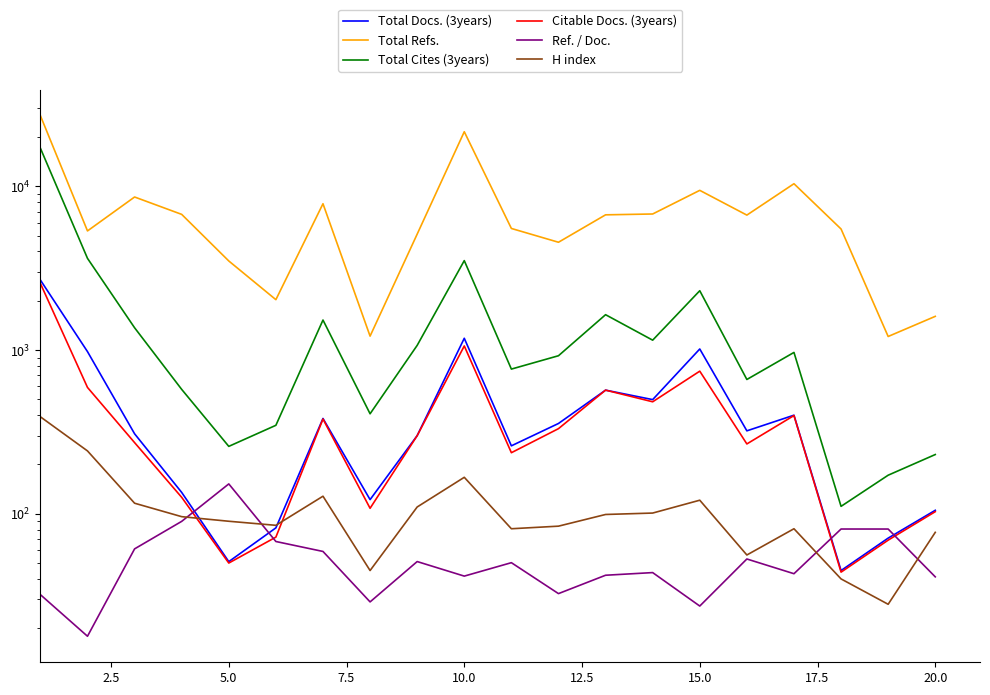

List the series in order of their peak value, highest first.

Total Refs., Total Cites (3years), Total Docs. (3years), Citable Docs. (3years), H index, Ref. / Doc.